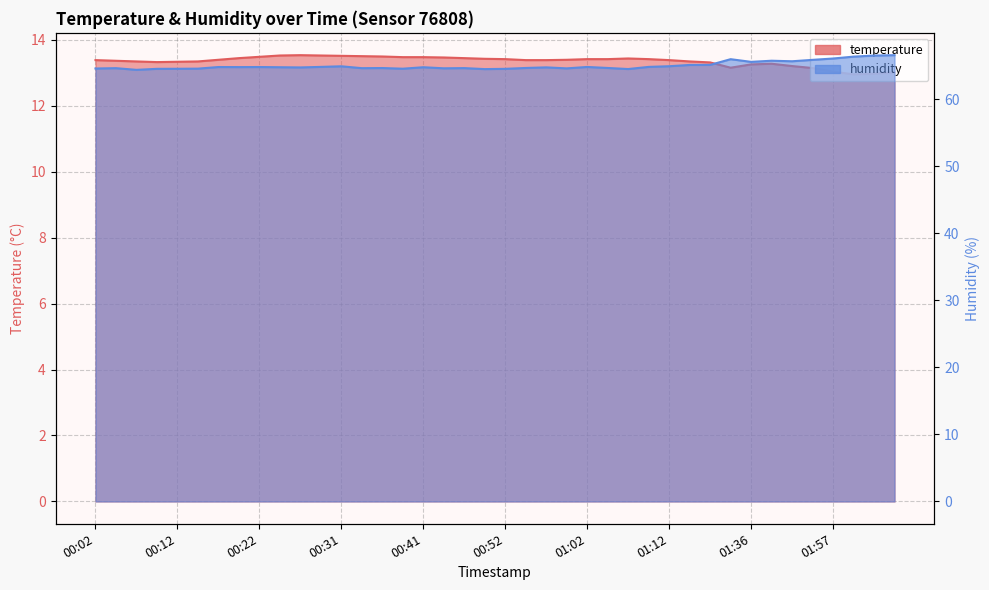

What is the spread (max minus min) of values at 01:57?

53.1